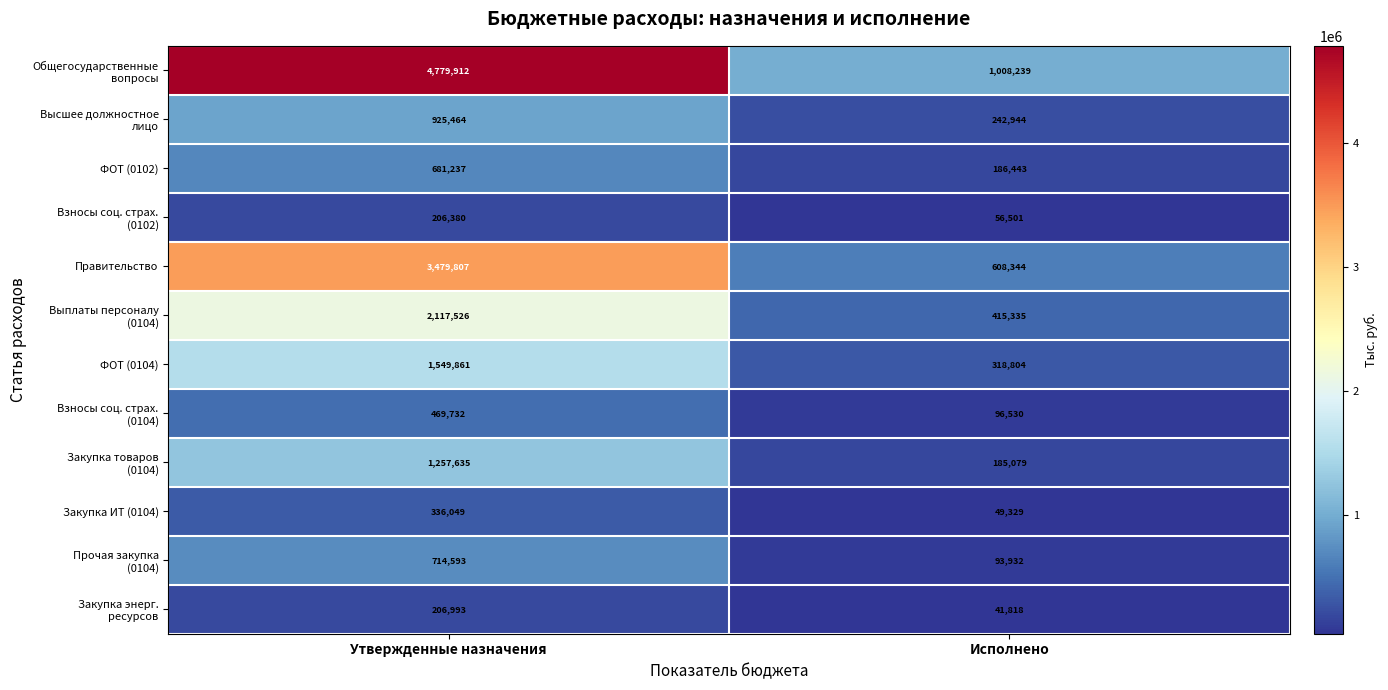

Where is ФОТ (0104) nearest to the value 934332?

Исполнено